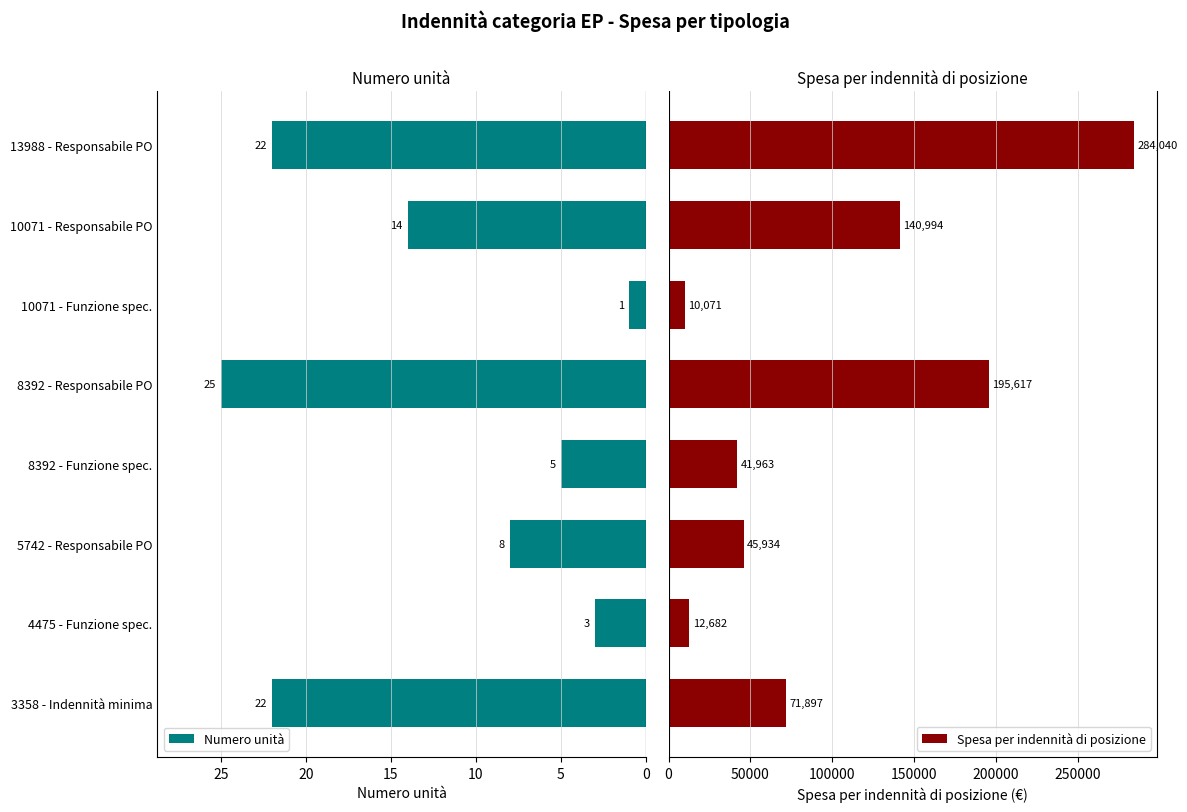

What is the sum of all Numero unità values?

100